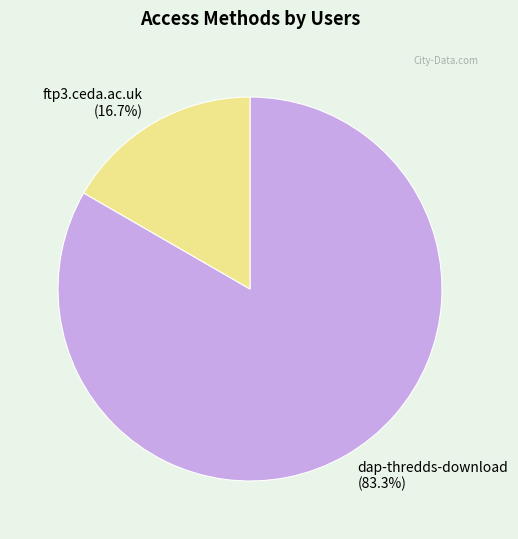

What percentage is the ftp3.ceda.ac.uk slice, to the nearest percent?

17%